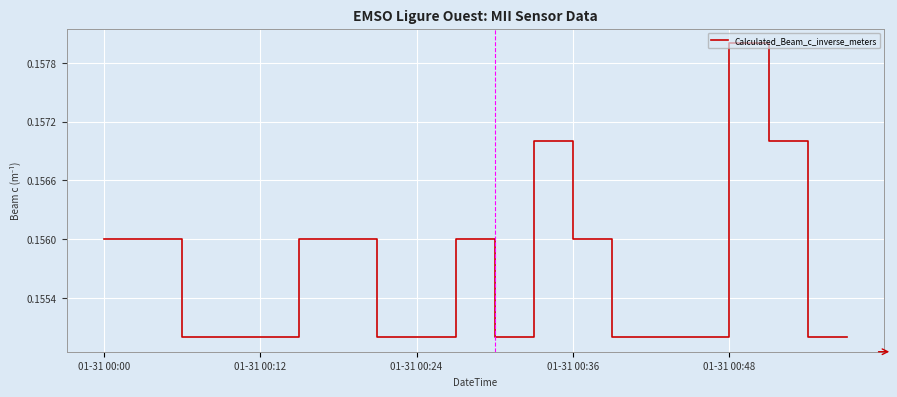

Reading left to right, transcribe all the data shown in this chart.

0.2	0.2	0.2	0.2	0.2	0.2	0.2	0.2	0.2	0.2	0.2	0.2	0.2	0.2	0.2	0.2	0.2	0.2	0.2	0.2